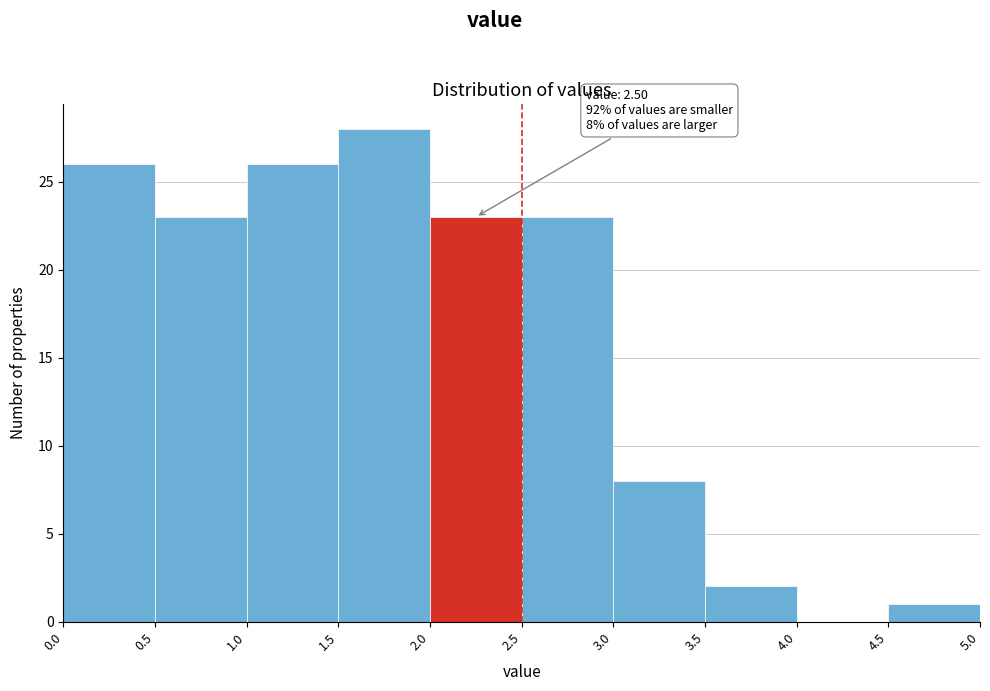

Over which range of the x-axis is the bar tallest?

1.5 to 2.0